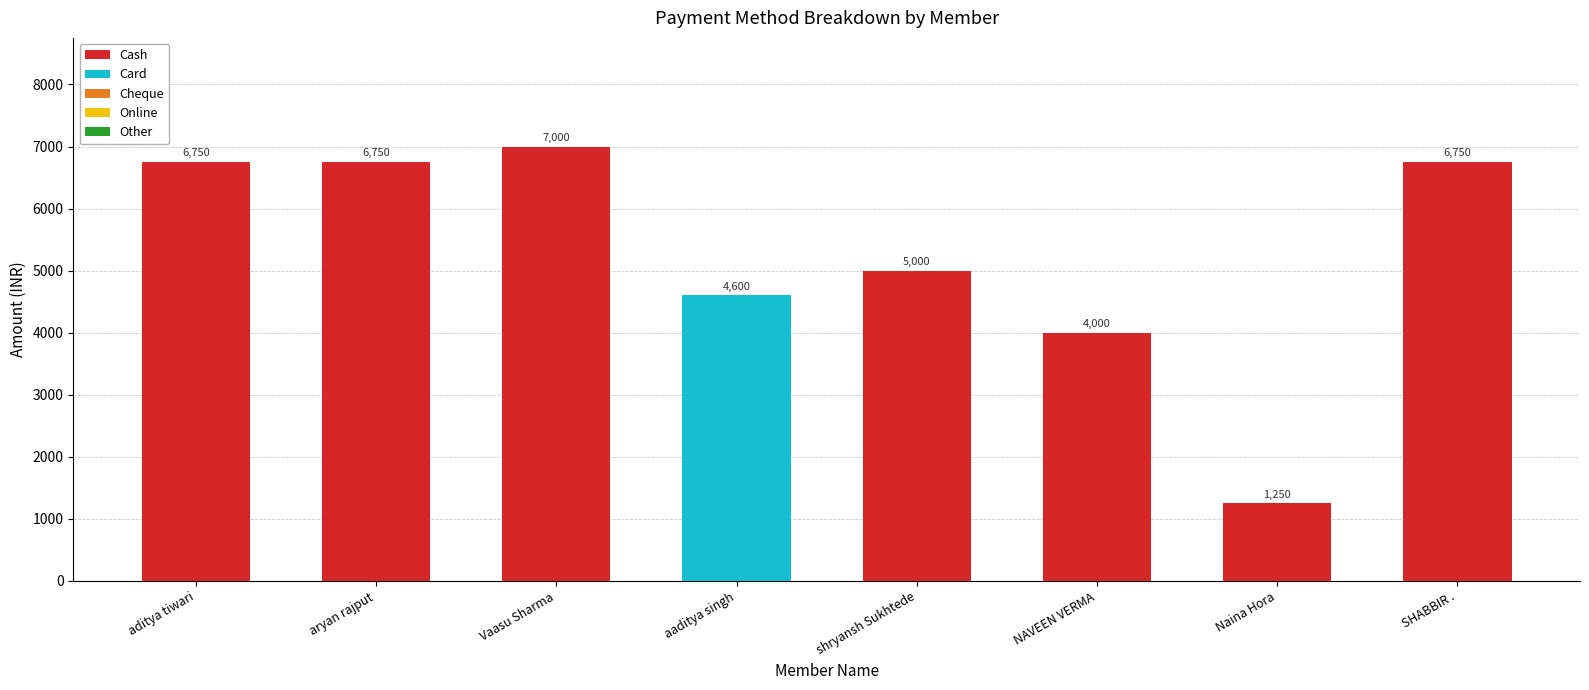

Is it true that Cash equals 7000 at Vaasu Sharma?

True